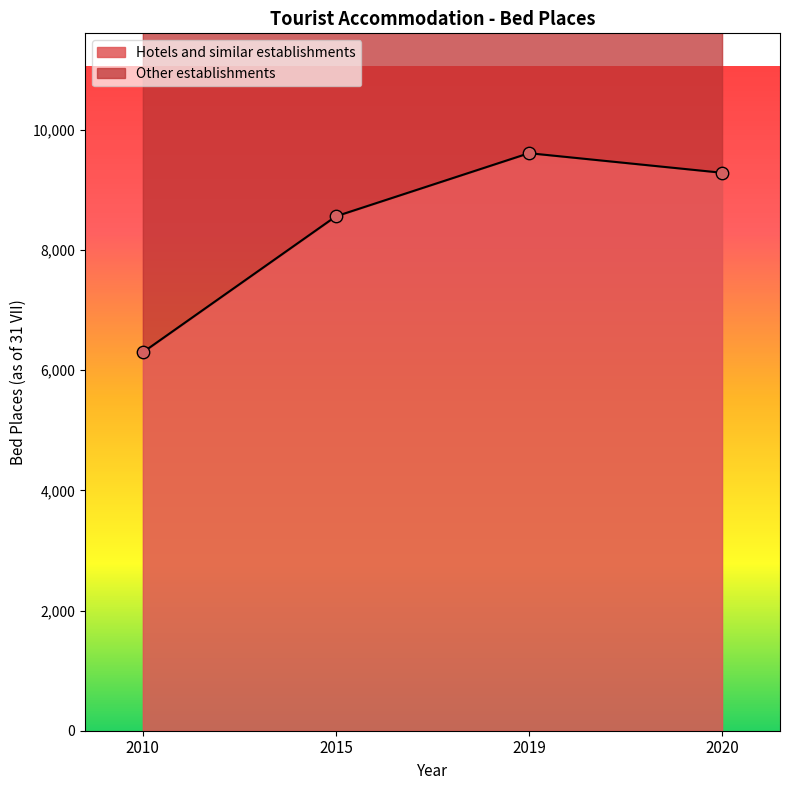

What is the change in value from 2010 to 2015?

+2264